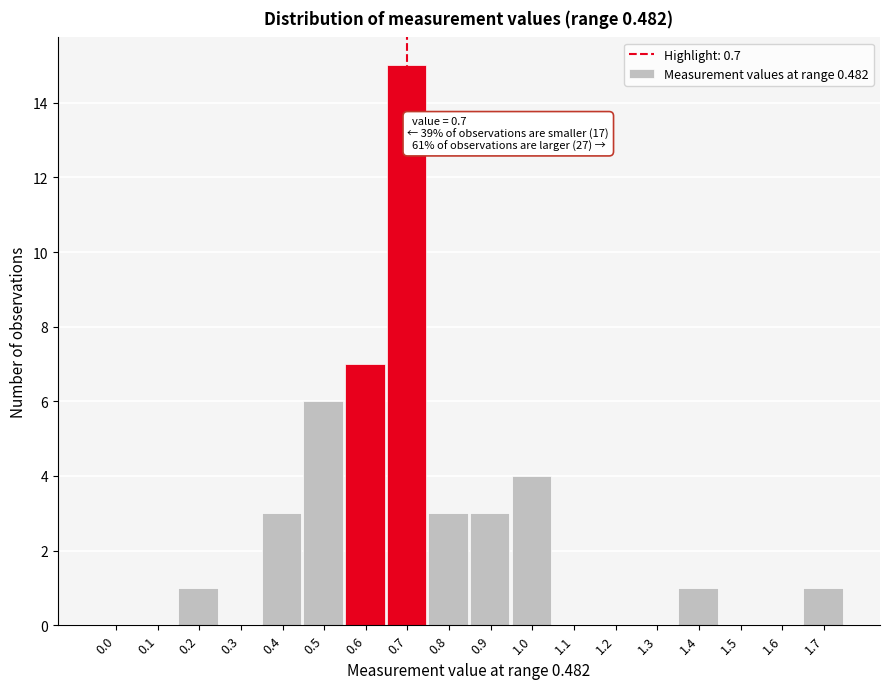

Reading left to right, extract all data points from this chart.

0.0=0	0.1=0	0.2=1	0.3=0	0.4=3	0.5=6	0.6=7	0.7=15	0.8=3	0.9=3	1.0=4	1.1=0	1.2=0	1.3=0	1.4=1	1.5=0	1.6=0	1.7=1